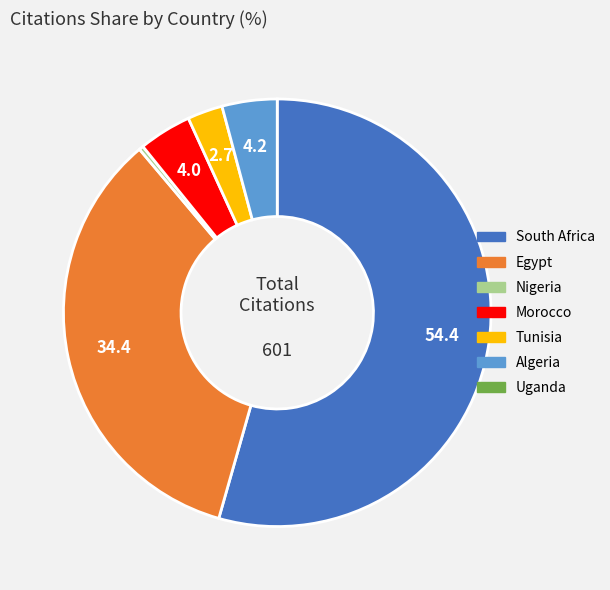

Is there any slice that represents more than half of the pie?

Yes